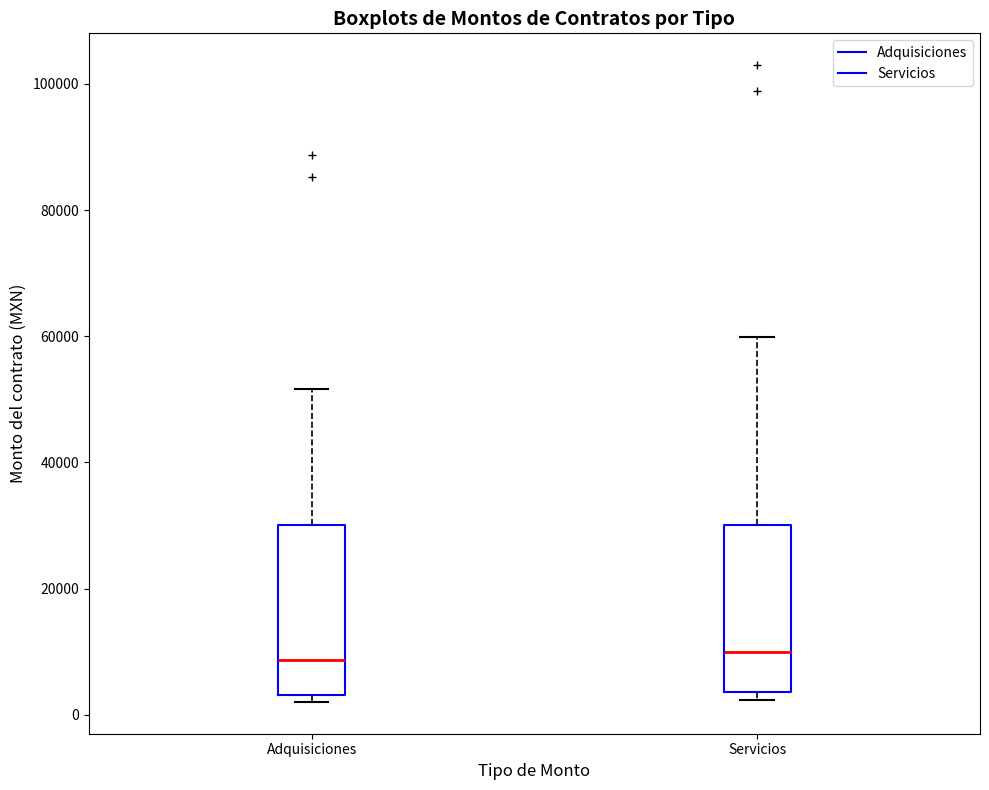

Where does the median line of the box for Servicios sit on the y-axis? The values are not printed on the chart, so give them approximately, as read against the axis.

10000